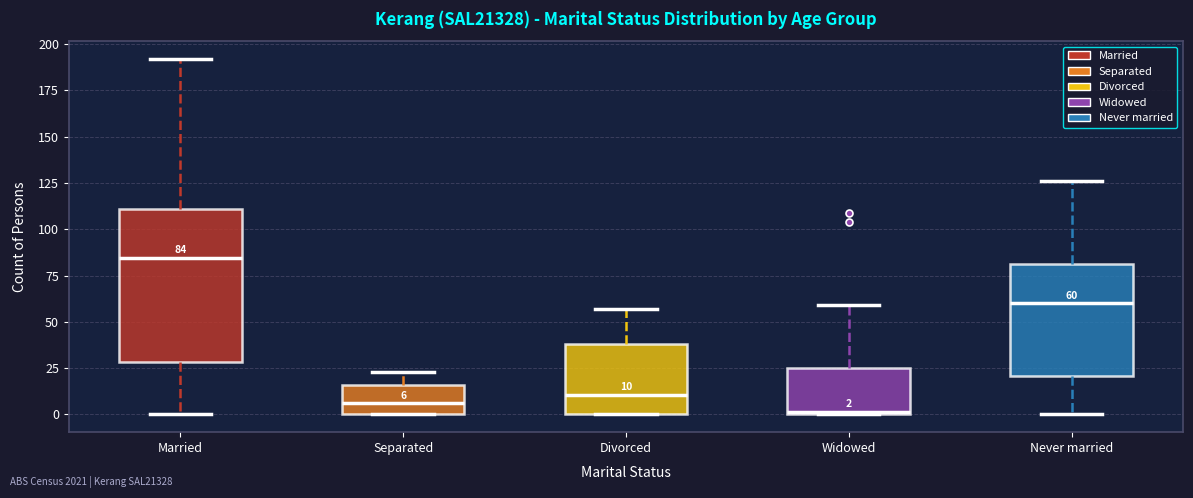

Which box is the tallest, from its lower edge to its upper edge?

Married